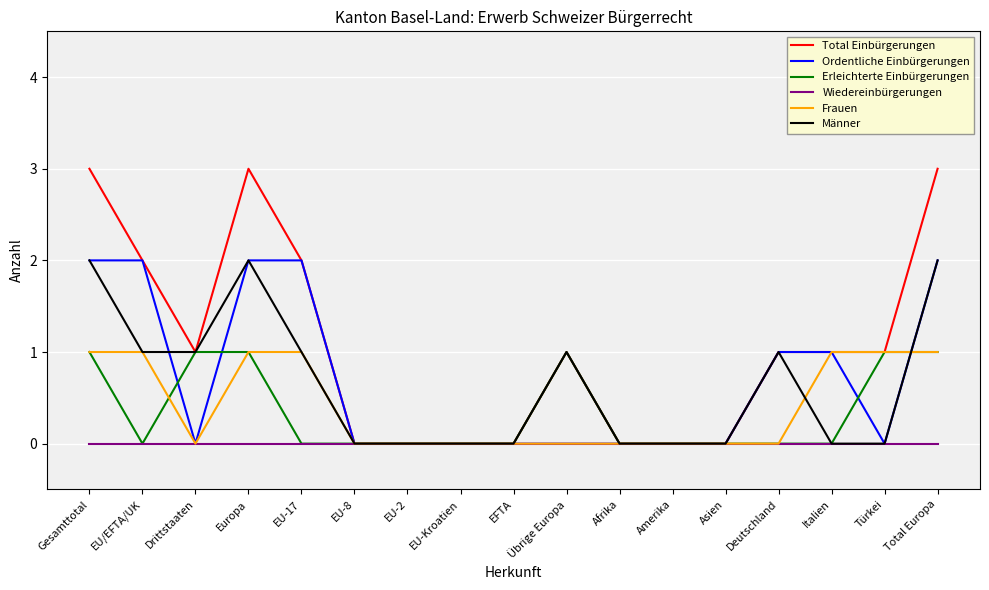

What are all the series names shown in the legend?

Total Einbürgerungen, Ordentliche Einbürgerungen, Erleichterte Einbürgerungen, Wiedereinbürgerungen, Frauen, Männer